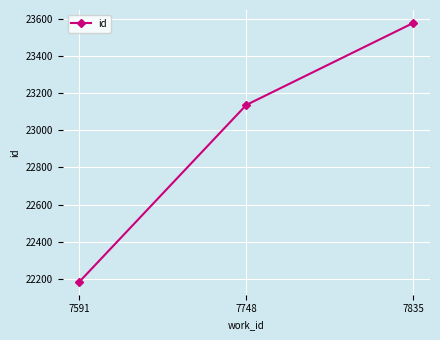

Count the values in the range 22185 to 23577.

3